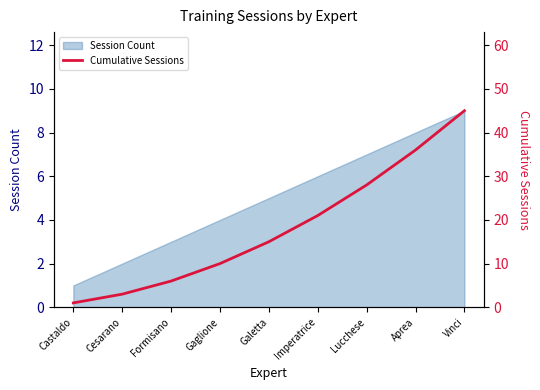

List the labels in order of value, largest first.

Vinci, Aprea, Lucchese, Imperatrice, Galetta, Gaglione, Formisano, Cesarano, Castaldo